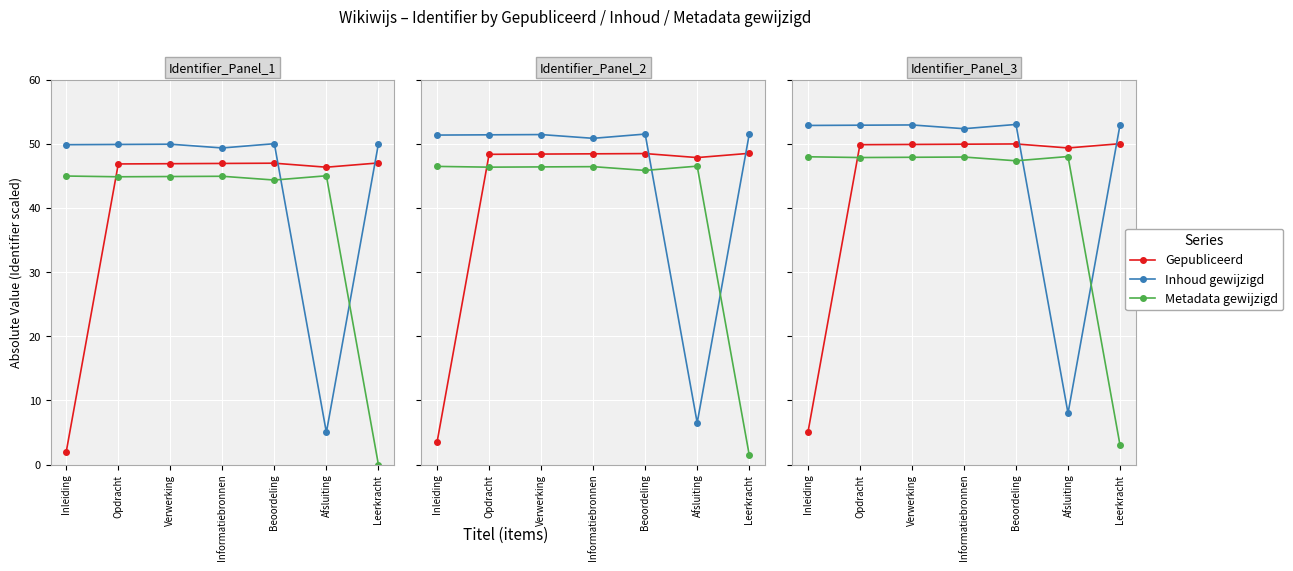

Which series has the largest total across all categories?

Inhoud gewijzigd